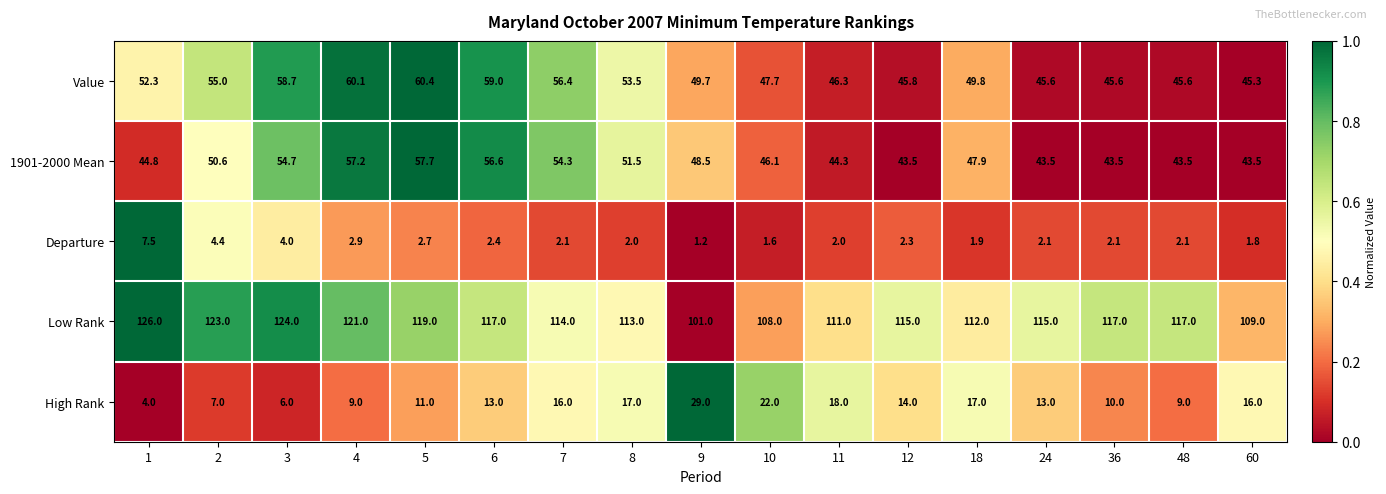

Which label corresponds to the largest value in the chart?

1